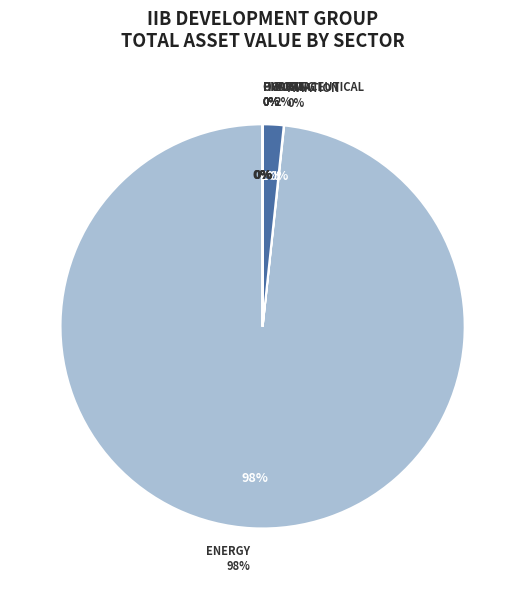

To the nearest percent, what is the difference between the largest and smallest slice percentages?

98%